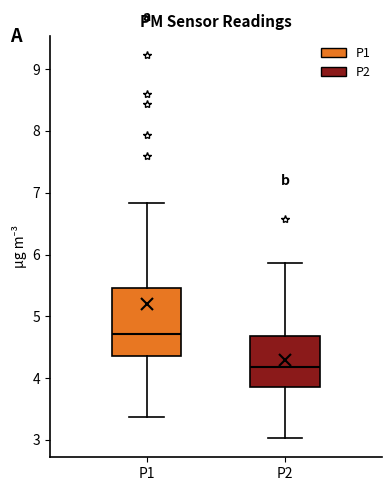

Where does the lower whisker of the box for P2 end on the y-axis? The values are not printed on the chart, so give them approximately, as read against the axis.

3.0